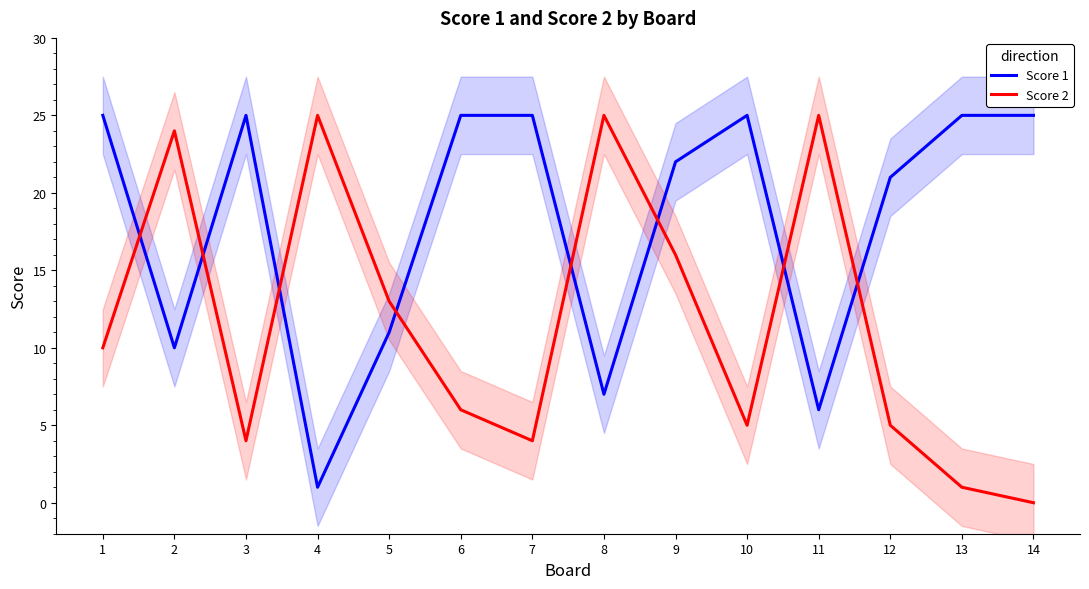

How many lines are shown in the chart?

2